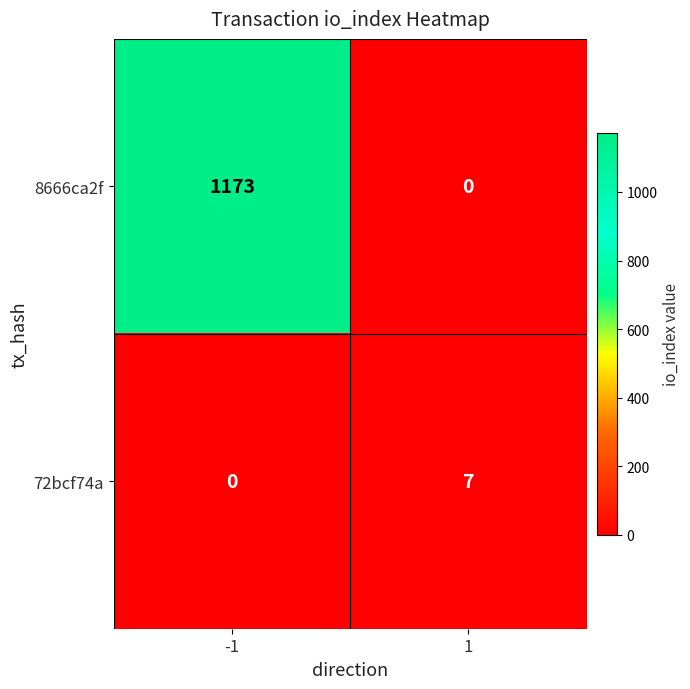

True or false: 72bcf74a has a value of 11 at 1.

False